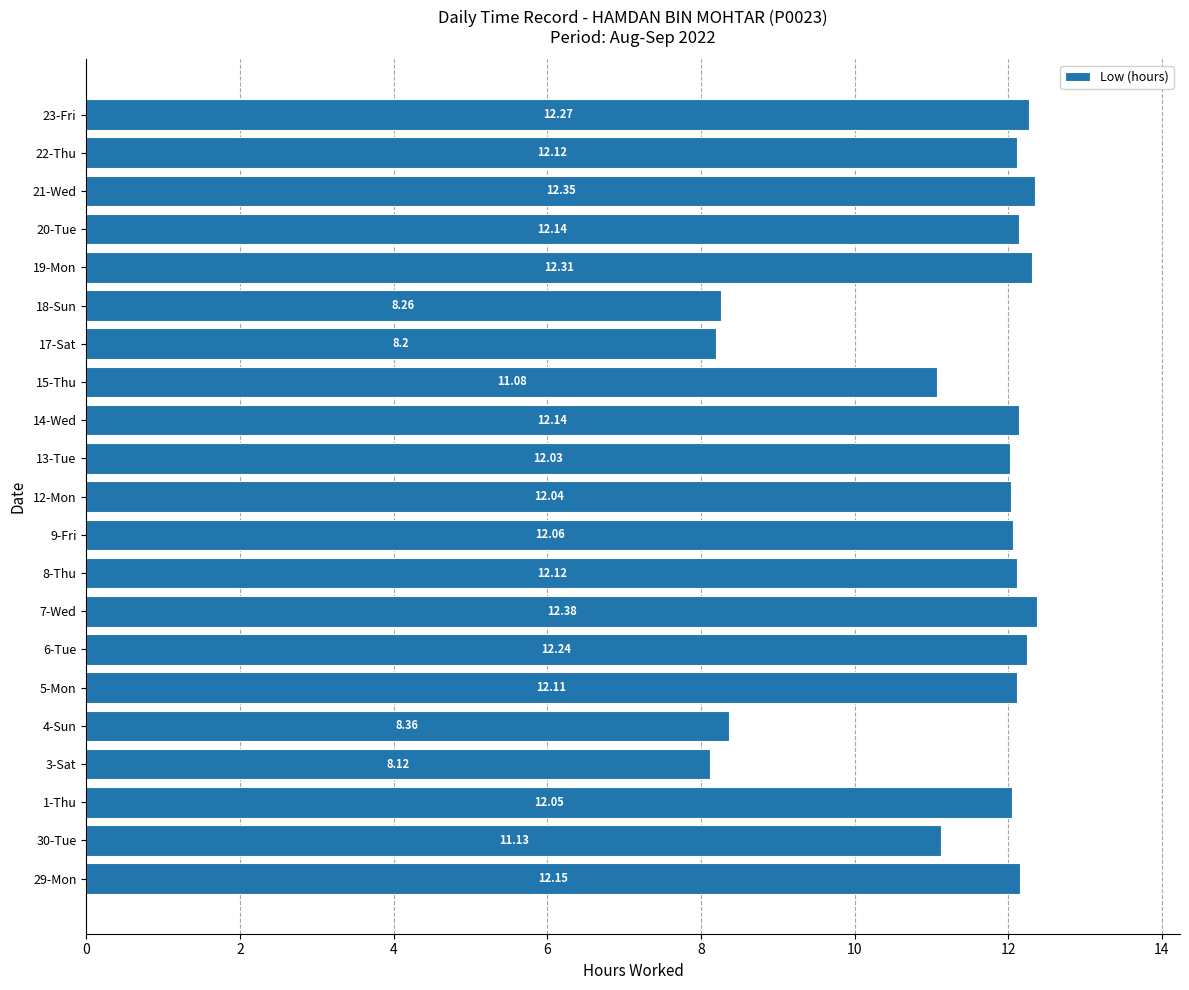

Between 9-Fri and 19-Mon, which is larger?

19-Mon